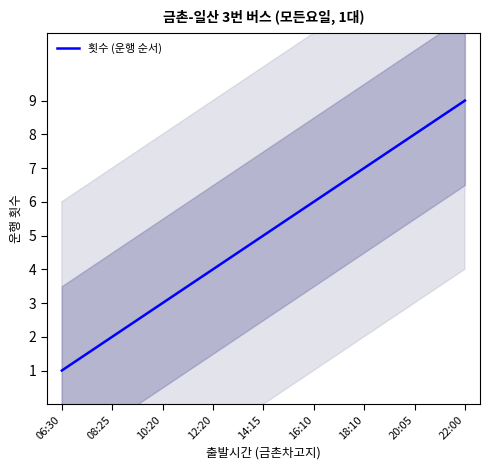

The chart shows a value of 3 at 10:20. True or false?

True